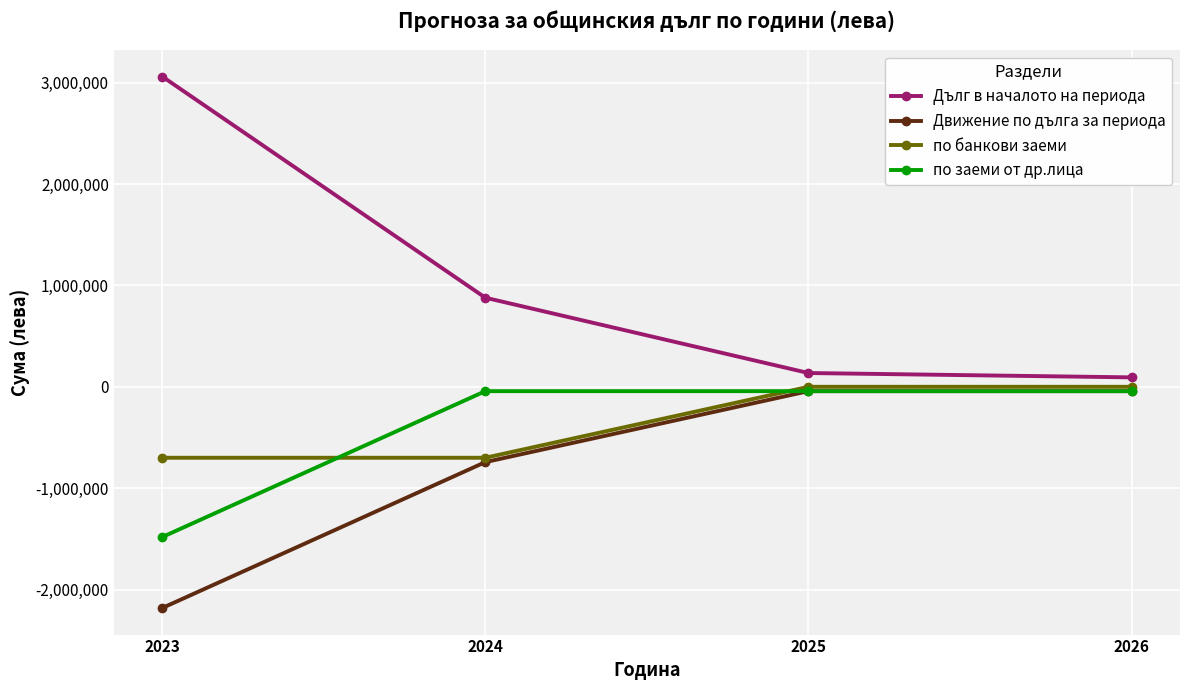

True or false: Движение по дълга за периода has a value of -2182228 at 2023.

True